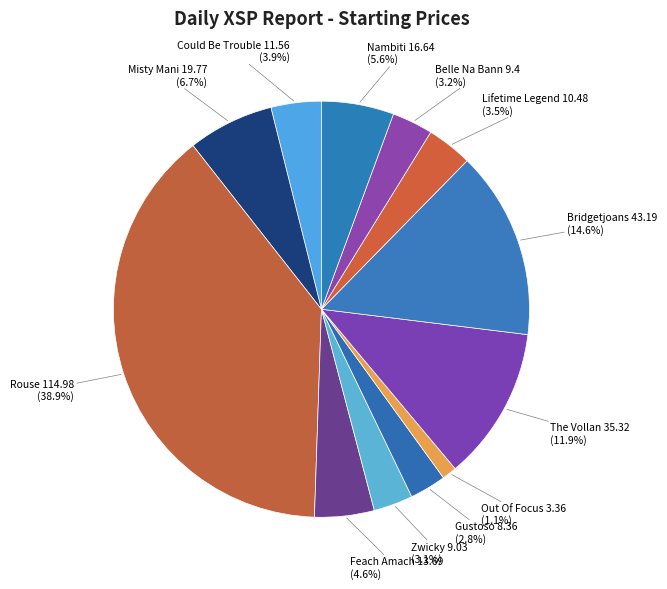

Count the number of slices in the pie.

12